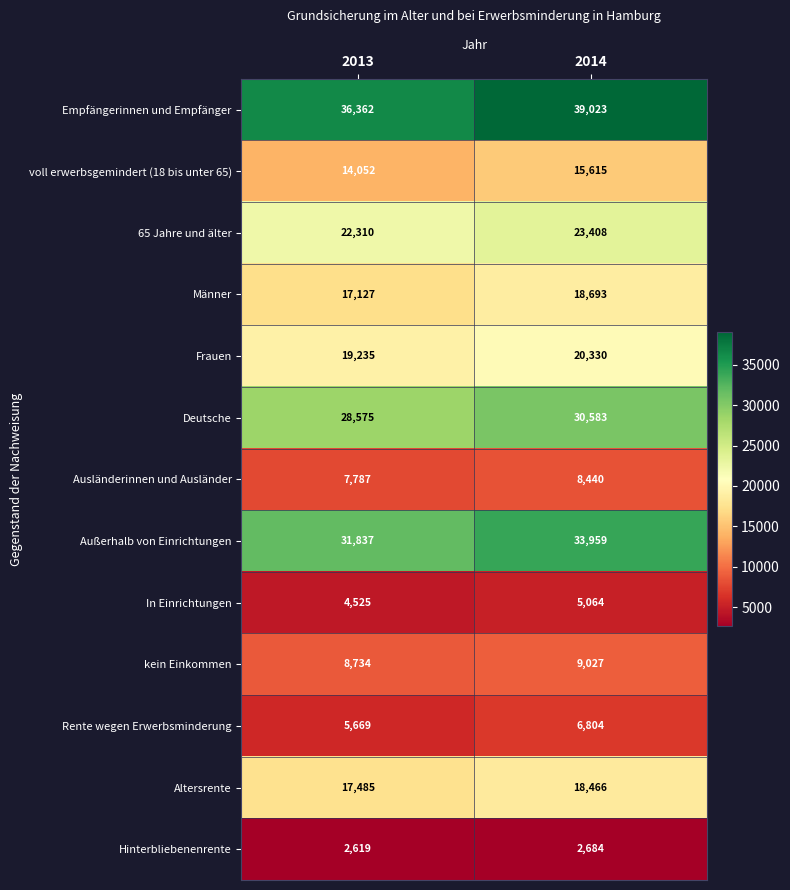

List the series in order of their peak value, highest first.

Empfängerinnen und Empfänger, Außerhalb von Einrichtungen, Deutsche, 65 Jahre und älter, Frauen, Männer, Altersrente, voll erwerbsgemindert (18 bis unter 65), kein Einkommen, Ausländerinnen und Ausländer, Rente wegen Erwerbsminderung, In Einrichtungen, Hinterbliebenenrente